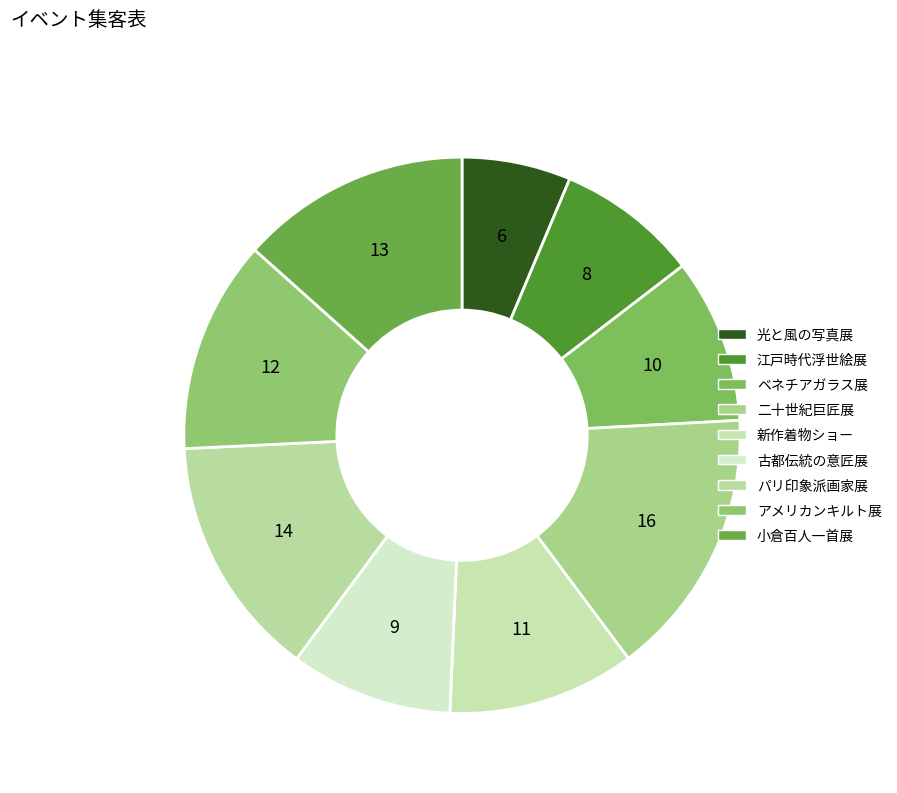

Count the number of slices in the pie.

9